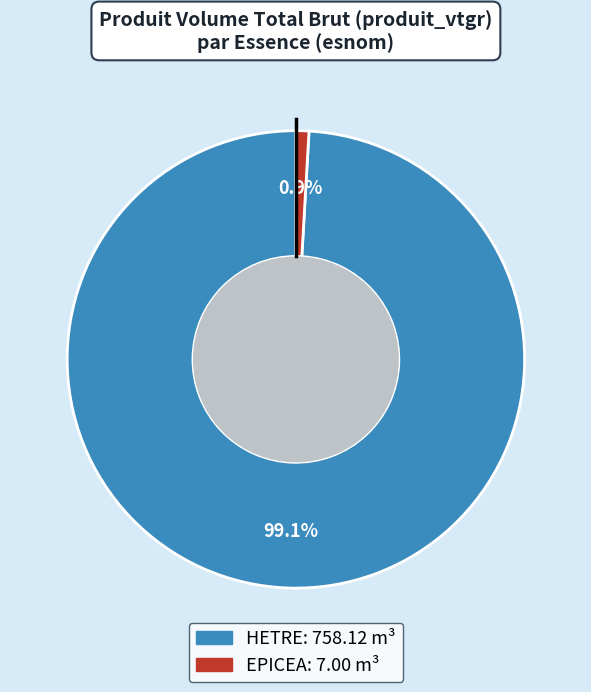

Is there a majority slice in this chart?

Yes